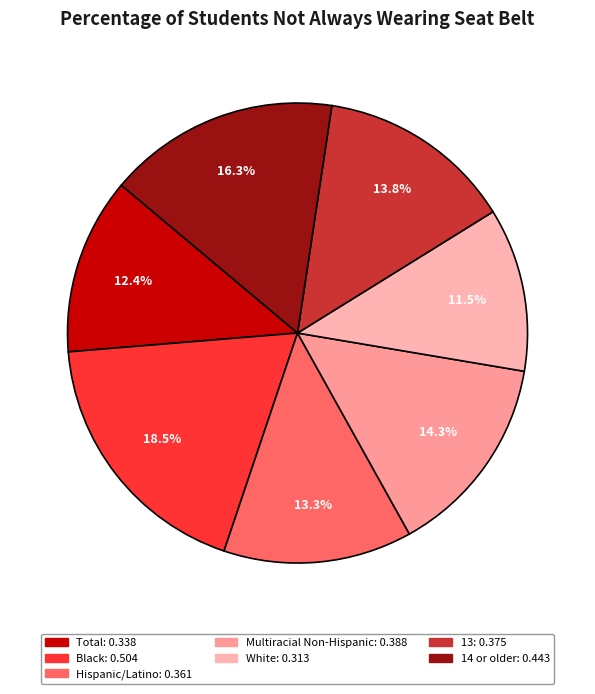

How many slices are in this pie chart?

7